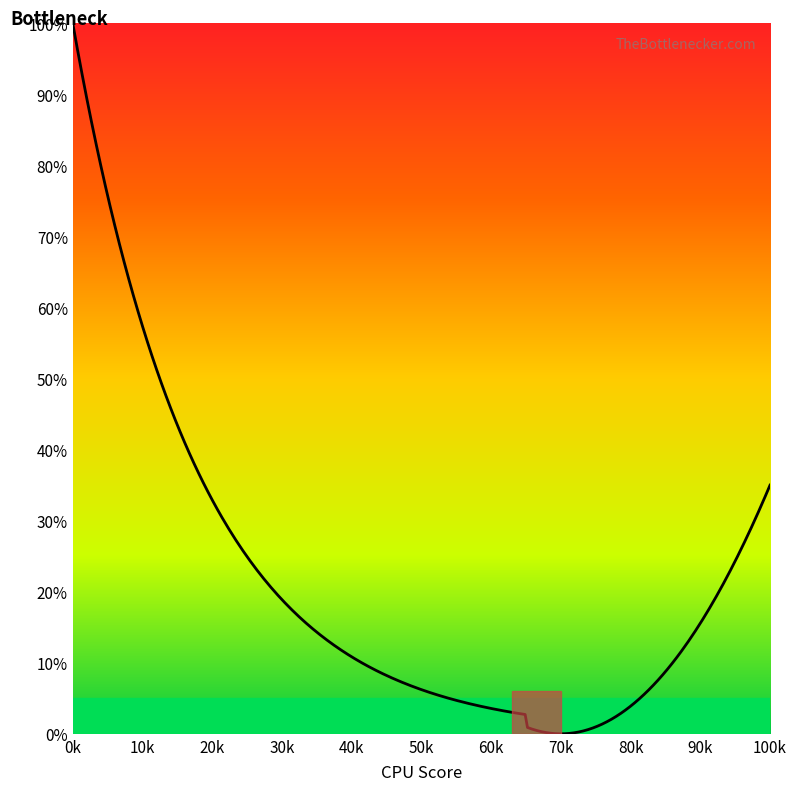

What is the difference between the maximum and minimum values?

100.0